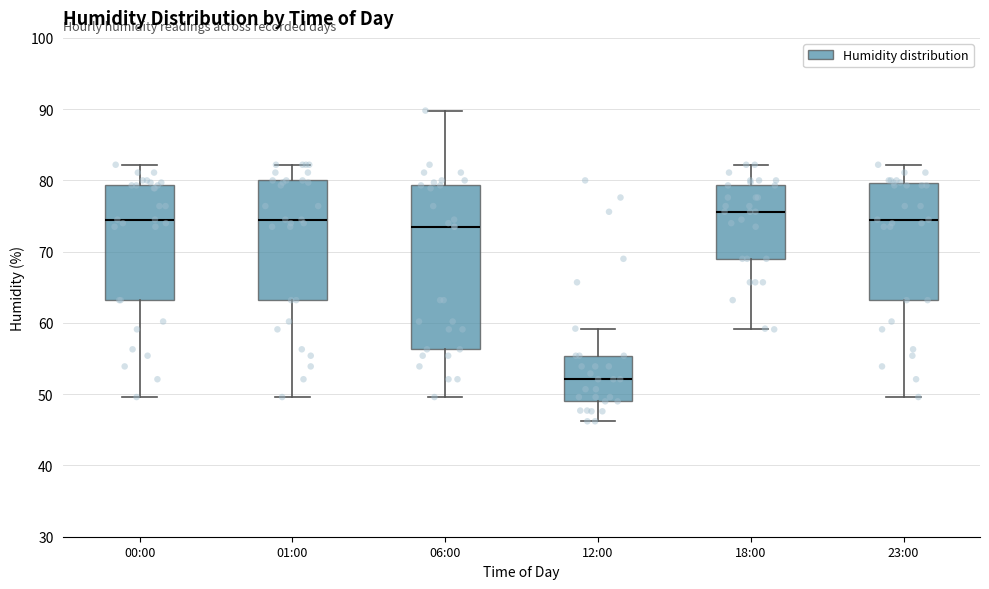

Which box's median line is the lowest?

12:00